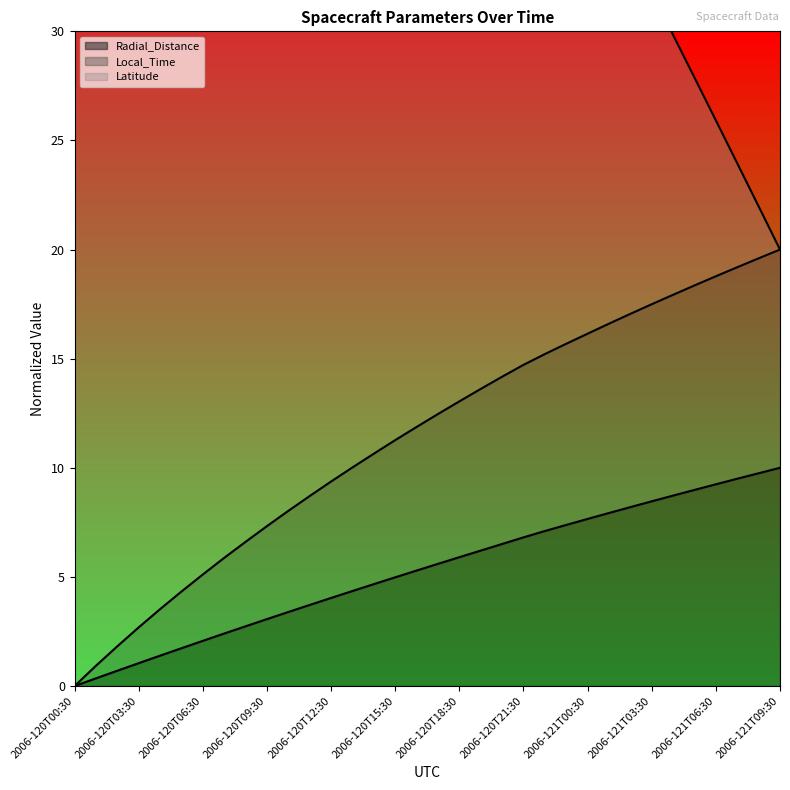

How many values in the Local_Time series are below 12?

17